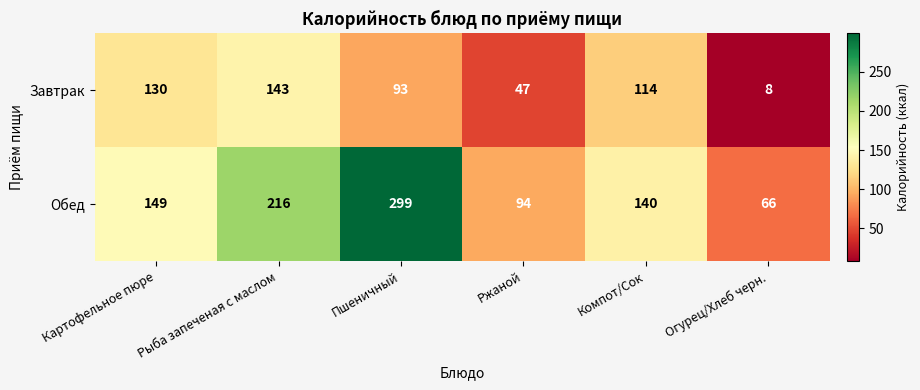

What is the lowest value of the Завтрак series?

8